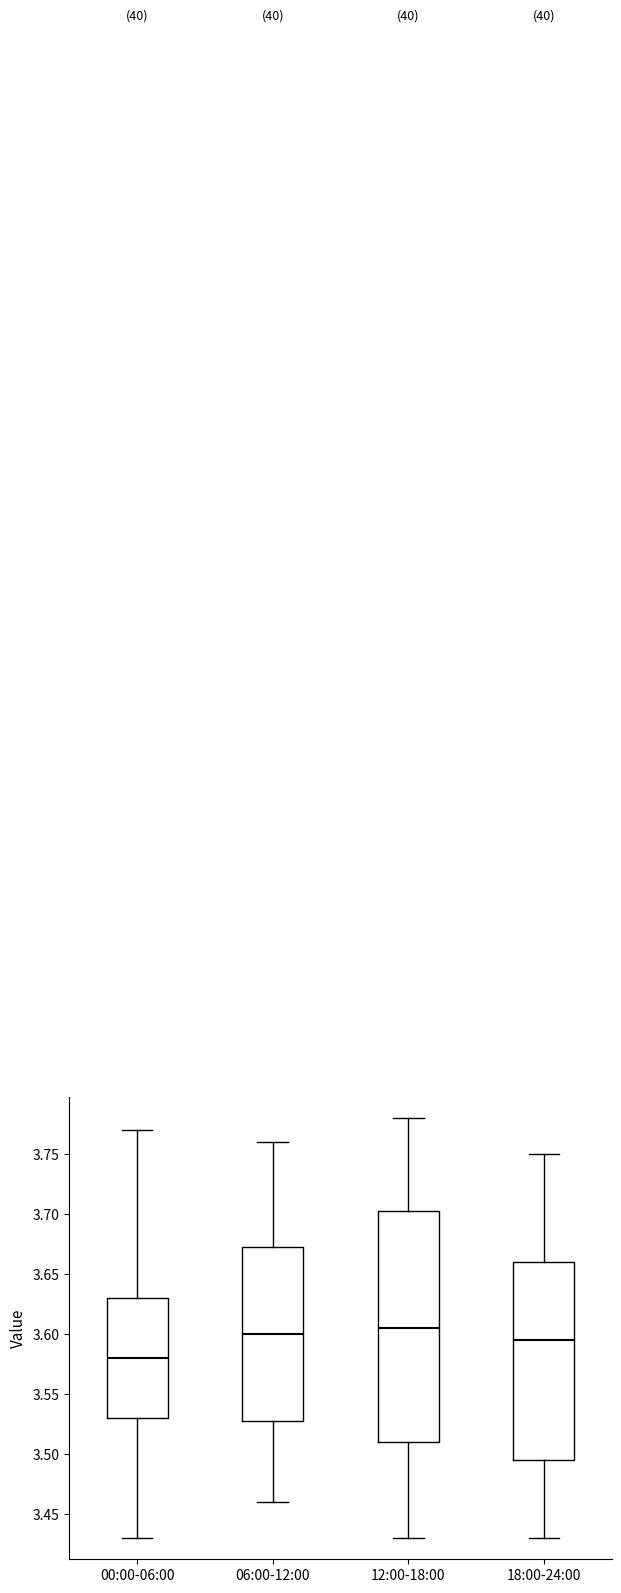

Reading left to right, read every box against the y-axis: the position of its median line, the range the box covers, and the ends of its whiskers. The values are not printed on the chart, so give them approximately, as read against the axis.

00:00-06:00: median 3.580, box 3.530 to 3.630, whiskers 3.430 to 3.770
06:00-12:00: median 3.600, box 3.530 to 3.675, whiskers 3.460 to 3.760
12:00-18:00: median 3.605, box 3.510 to 3.705, whiskers 3.430 to 3.780
18:00-24:00: median 3.595, box 3.495 to 3.660, whiskers 3.430 to 3.750